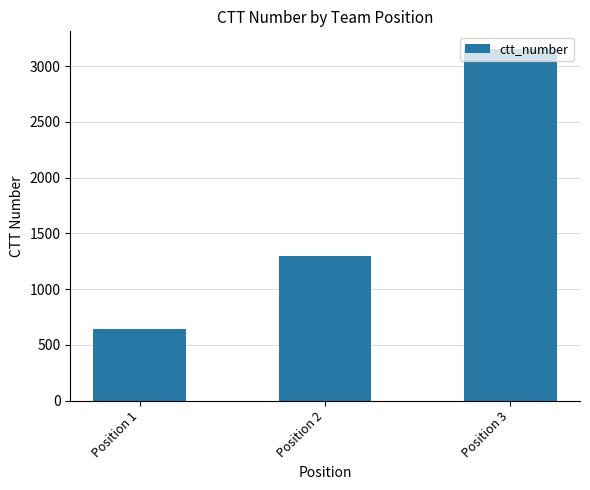

Which category has the highest value across all series?

Position 3